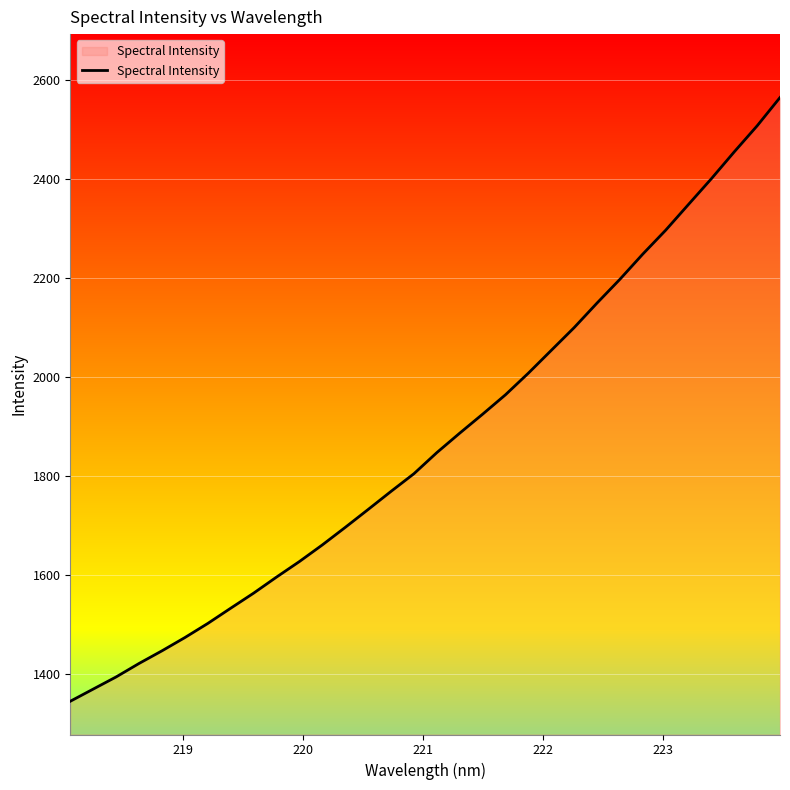

What is the difference between the maximum and minimum values?

1221.0